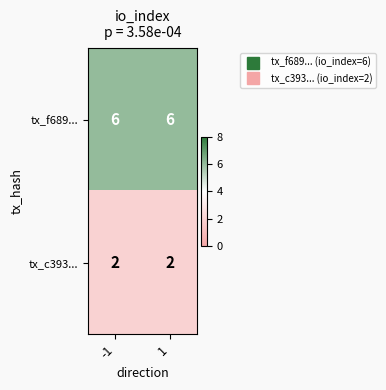

What is the sum of all tx_c393... values?

4